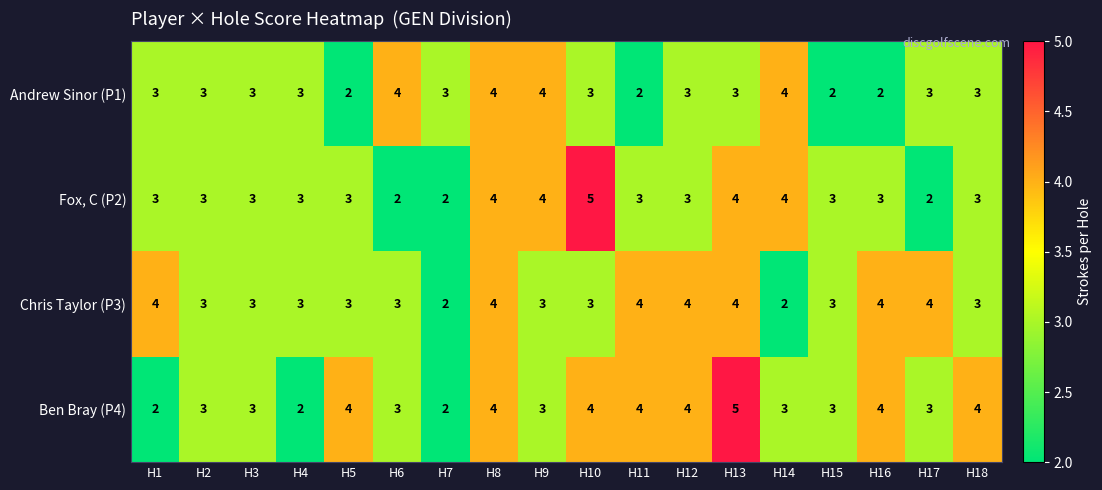

Rank the series by their average value, from highest to lowest.

Ben Bray (P4), Chris Taylor (P3), Fox, C (P2), Andrew Sinor (P1)